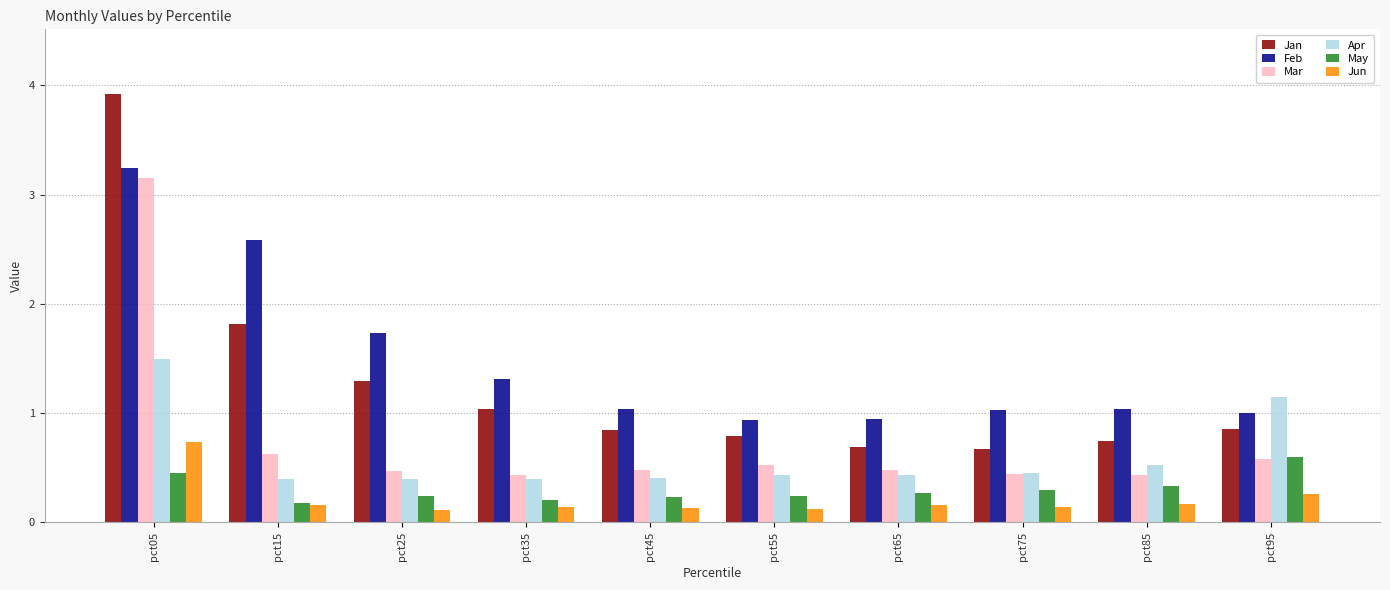

What value does the May series have at pct65?

0.3